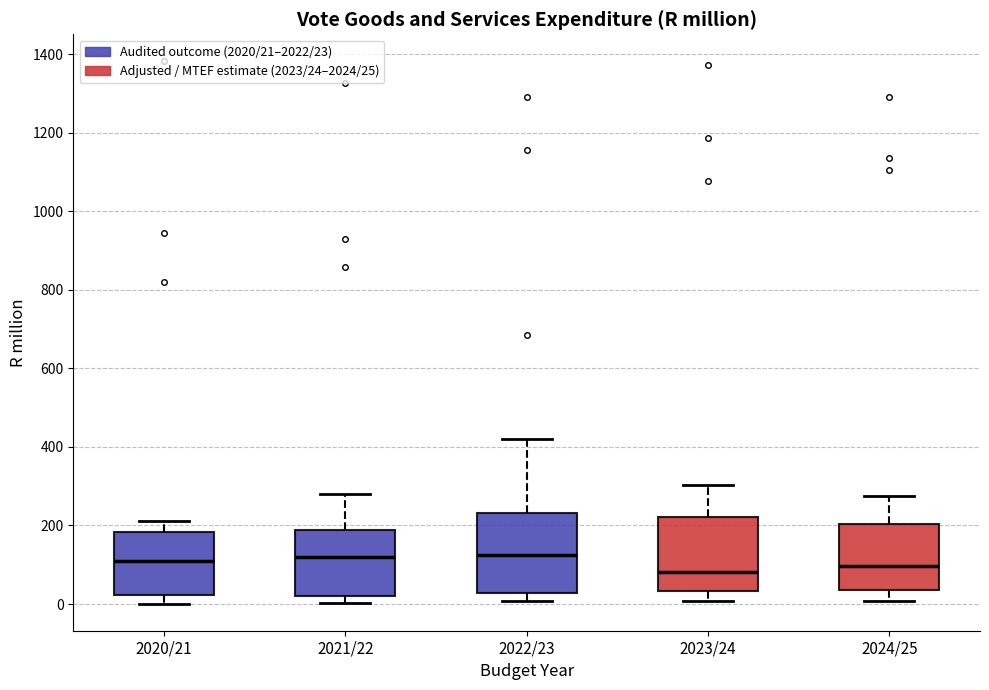

Reading left to right, transcribe this box plot: for each box, give where its median line is, the range the box spans, and where its two whiskers end, as read against the y-axis. The values are not printed on the chart, so give them approximately, as read against the axis.

2020/21: median 100, box 20 to 180, whiskers 0 to 220
2021/22: median 120, box 20 to 180, whiskers 0 to 280
2022/23: median 120, box 20 to 240, whiskers 0 to 420
2023/24: median 80, box 40 to 220, whiskers 0 to 300
2024/25: median 100, box 40 to 200, whiskers 0 to 280